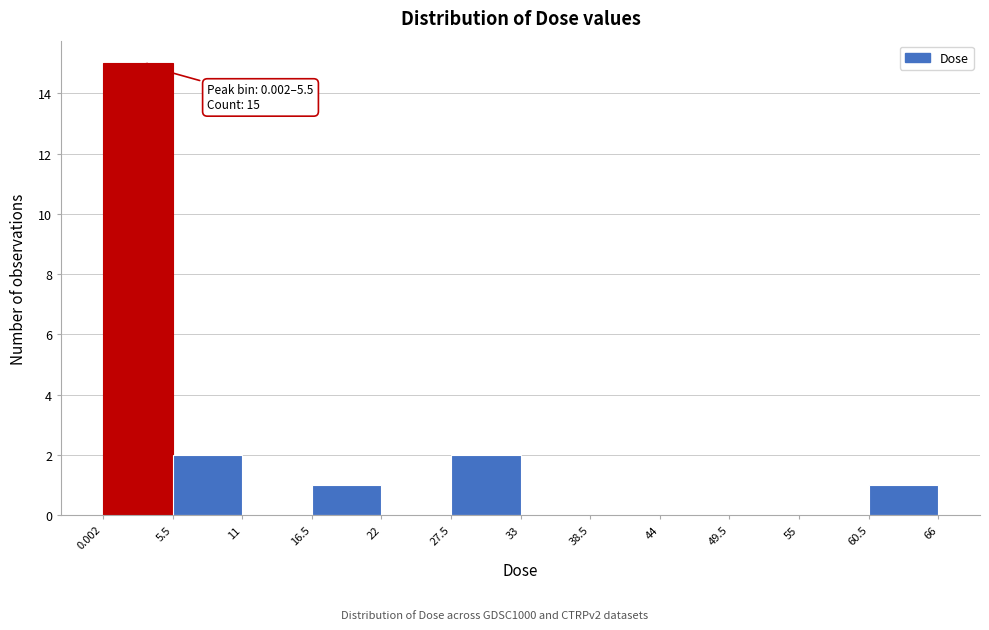

Over which range of the x-axis is the bar tallest?

0.002 to 5.5